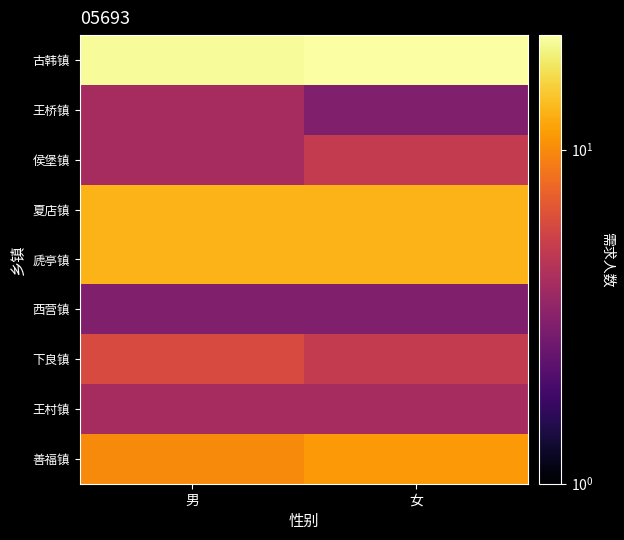

Reading left to right, transcribe all the data shown in this chart.

古韩镇: 男=21	女=22
王桥镇: 男=4	女=3
侯堡镇: 男=4	女=5
夏店镇: 男=13	女=13
虒亭镇: 男=13	女=13
西营镇: 男=3	女=3
下良镇: 男=6	女=5
王村镇: 男=4	女=4
善福镇: 男=10	女=11